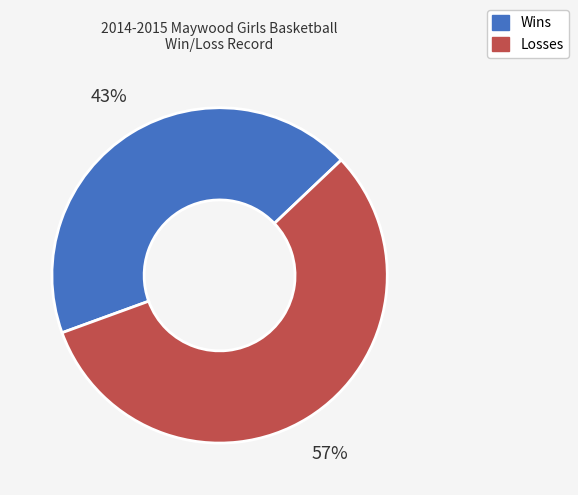

Combined, do Losses and Wins account for over 50%?

Yes